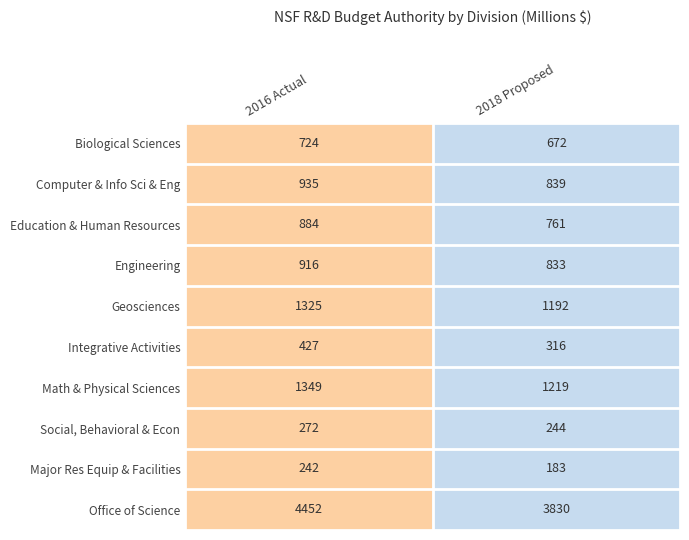

What is the difference between the maximum and minimum values in the Major Res Equip & Facilities series?

59